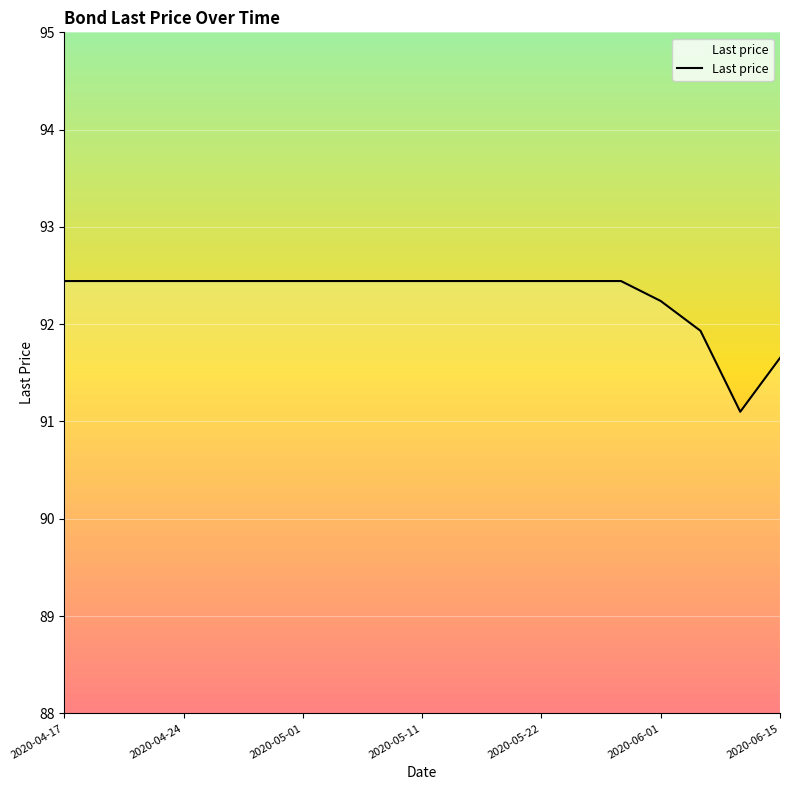

What is the minimum value shown in the chart?

91.1